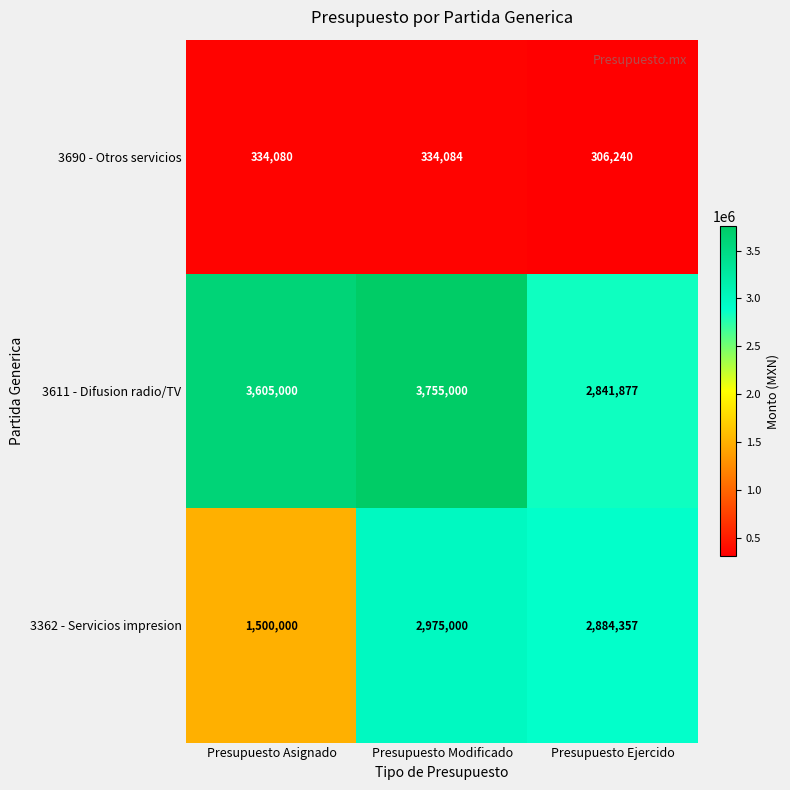

Reading right to left, transcribe all the data shown in this chart.

3690 - Otros servicios: 306240	334084	334080
3611 - Difusion radio/TV: 2841877	3755000	3605000
3362 - Servicios impresion: 2884357	2975000	1500000